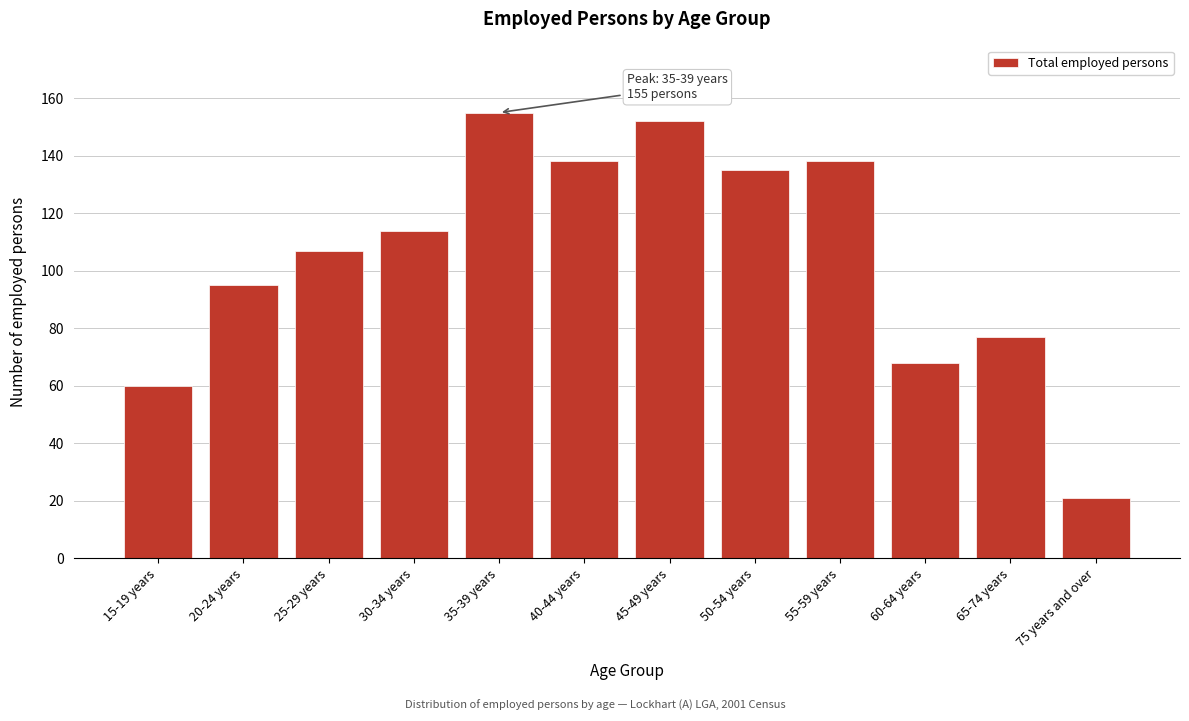

Reading left to right, transcribe all the data shown in this chart.

60	95	107	114	155	138	152	135	138	68	77	21